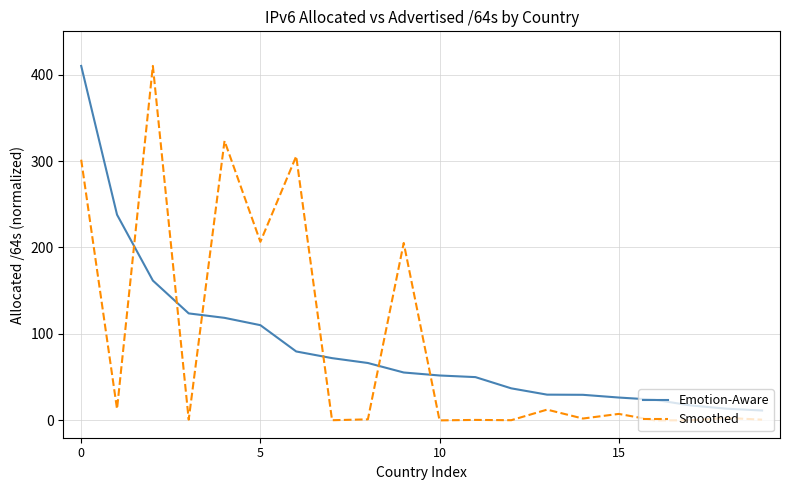

What is the difference between the maximum and minimum values in the Smoothed series?

410.0